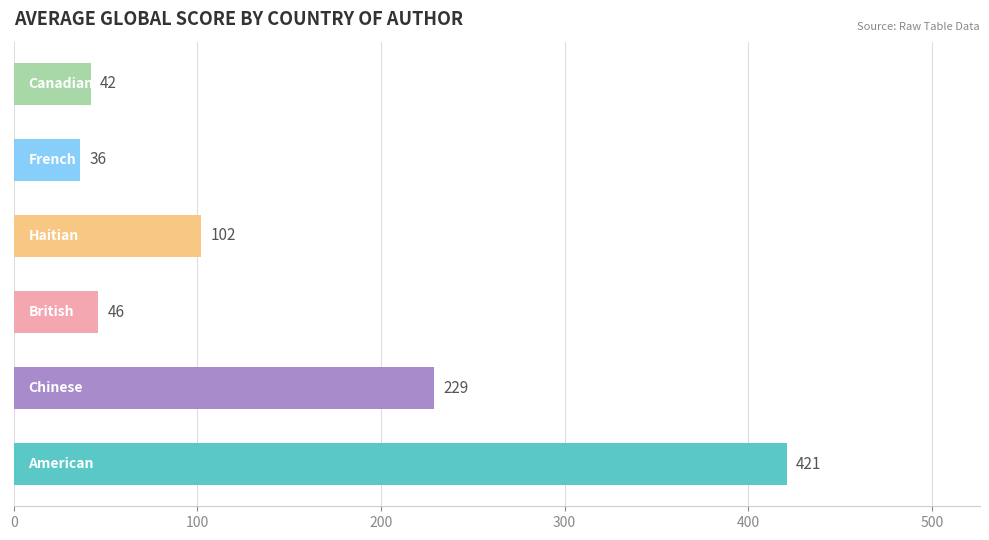

What is the maximum value shown in the chart?

421